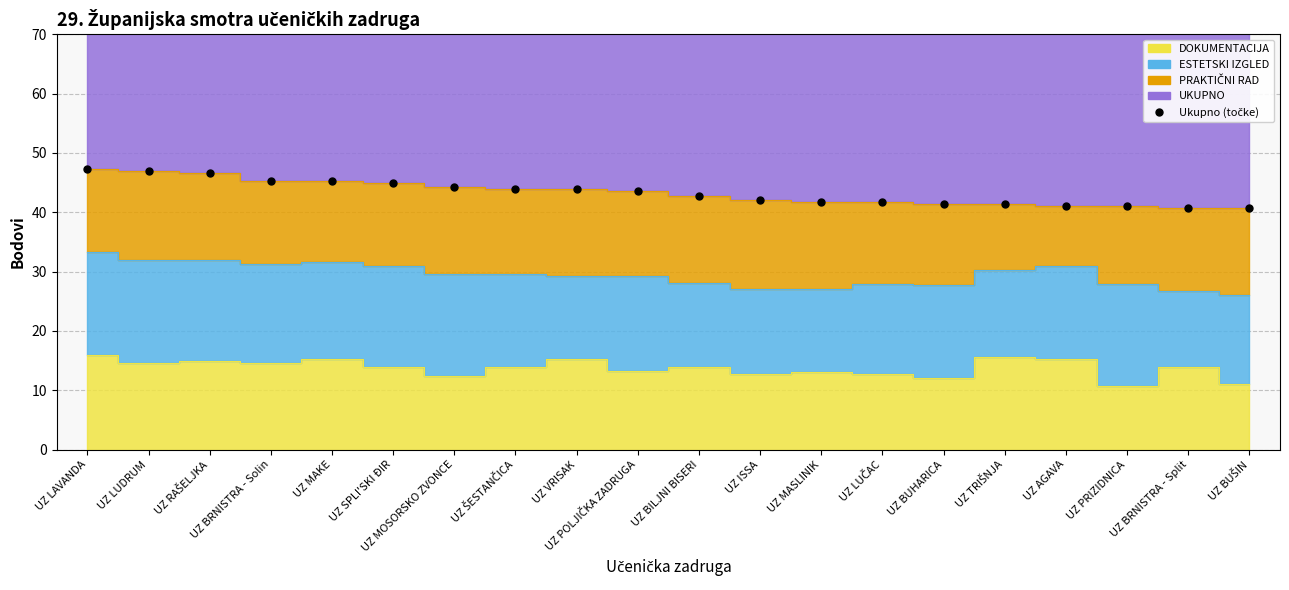

Reading left to right, list all the values displayed in this chart.

47.3	47.0	46.7	45.3	45.3	45.0	44.3	44.0	44.0	43.7	42.7	42.0	41.7	41.6	41.3	41.3	41.0	41.0	40.7	40.7